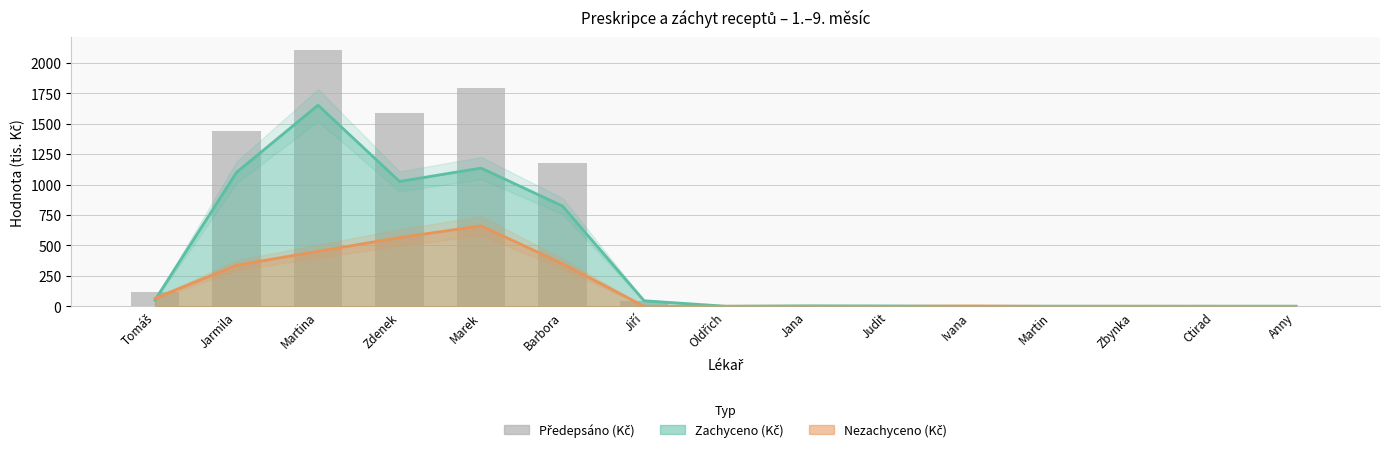

Is it true that the value at Martina is 2103.3?

True